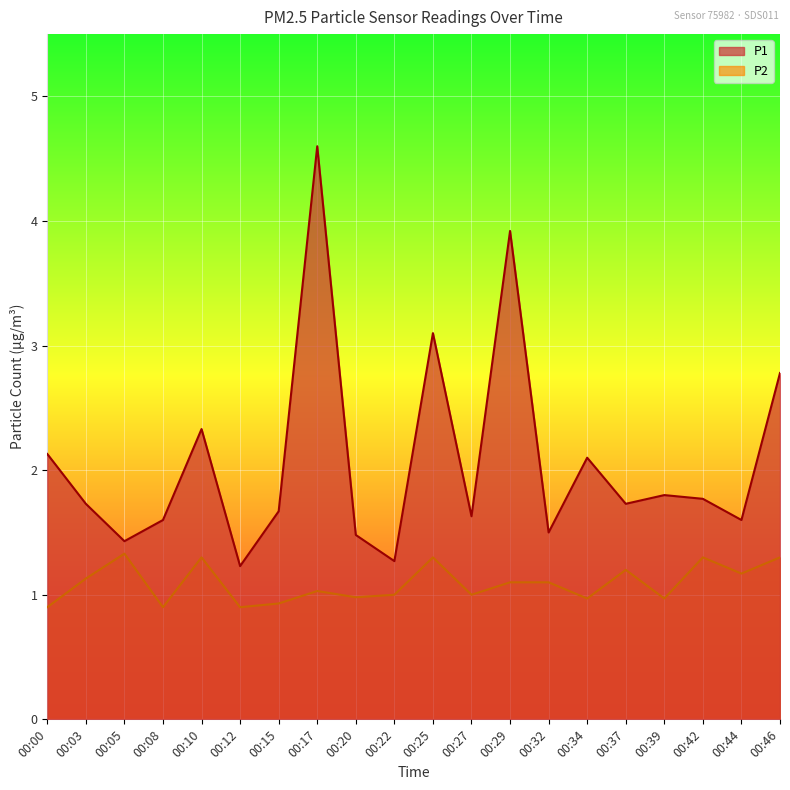

True or false: P2 has a value of 1.3 at 00:05.

True